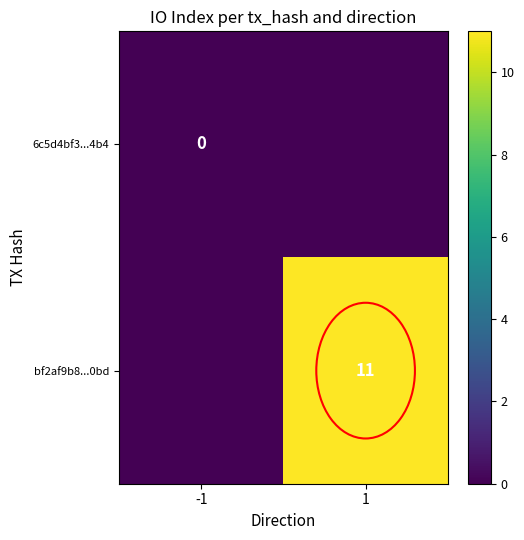

Is it true that bf2af9b8...0bd equals 16 at 1?

False